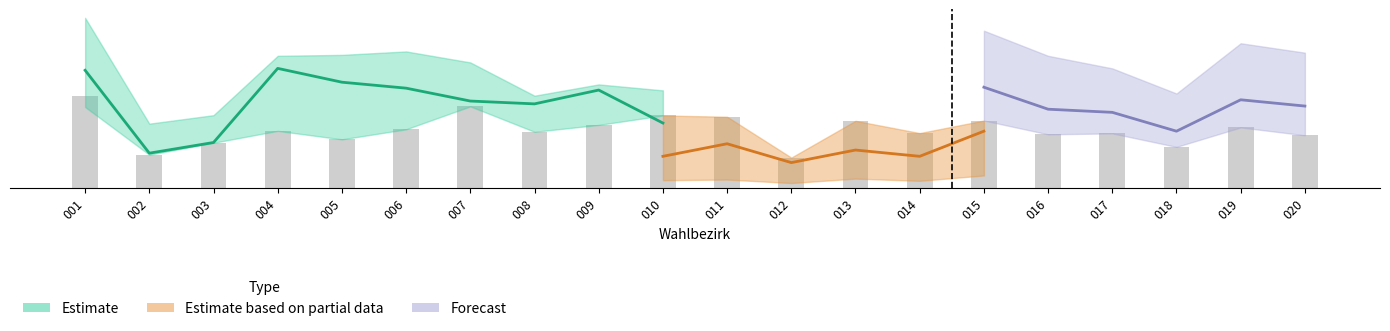

True or false: the data shows 317.4 at 006.

True